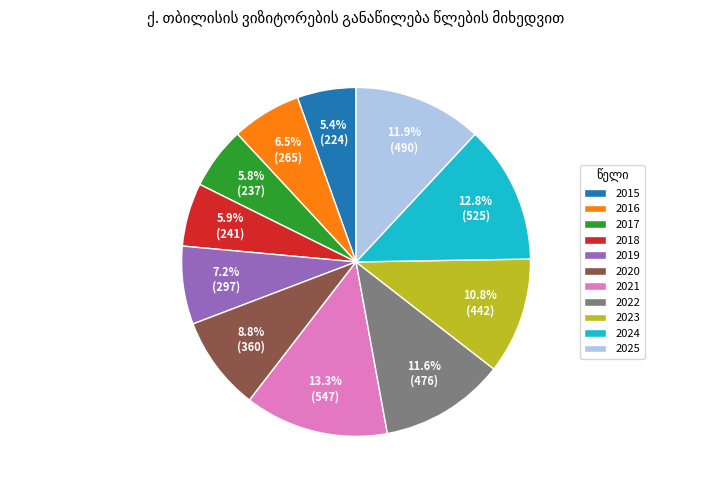

Is there any slice that represents more than half of the pie?

No